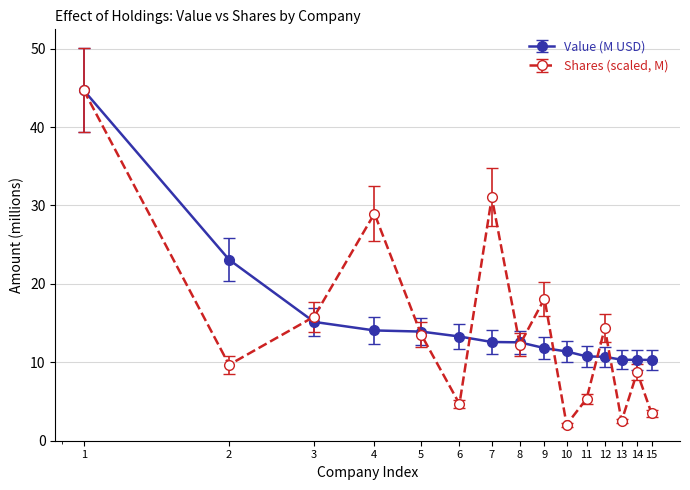

In Shares (scaled, M), how many points are higher than both neighbors (excluding endpoints)?

5